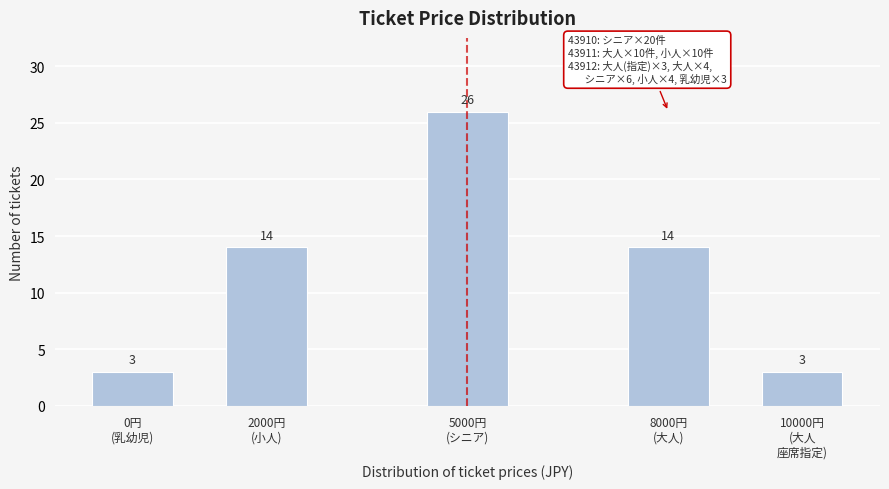

Reading left to right, list all the values displayed in this chart.

3	14	26	14	3